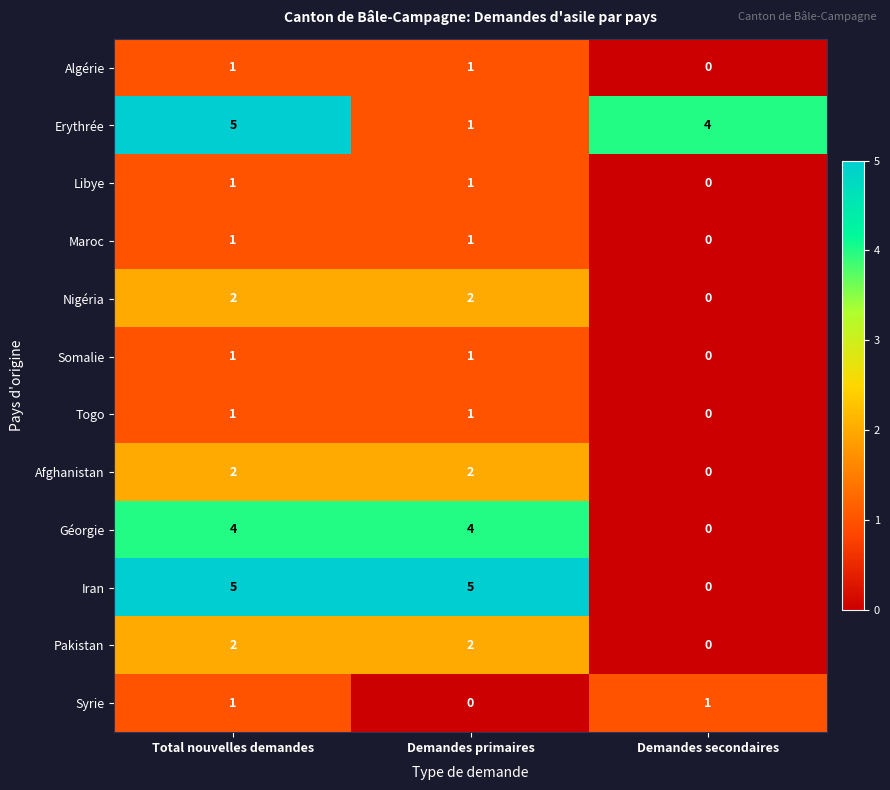

What is the total value across all series at Demandes secondaires?

5